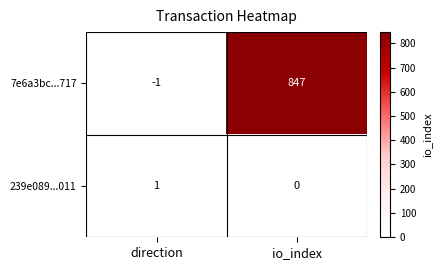

What is the difference between the maximum and minimum values in the 7e6a3bc...717 series?

848